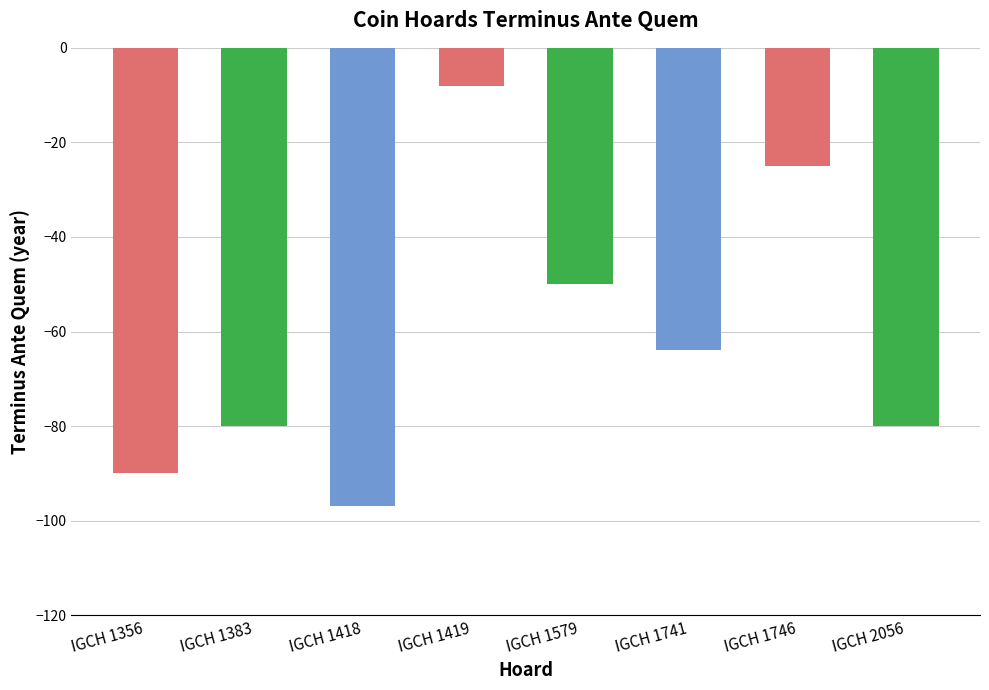

Which has a higher value, IGCH 2056 or IGCH 1741?

IGCH 1741